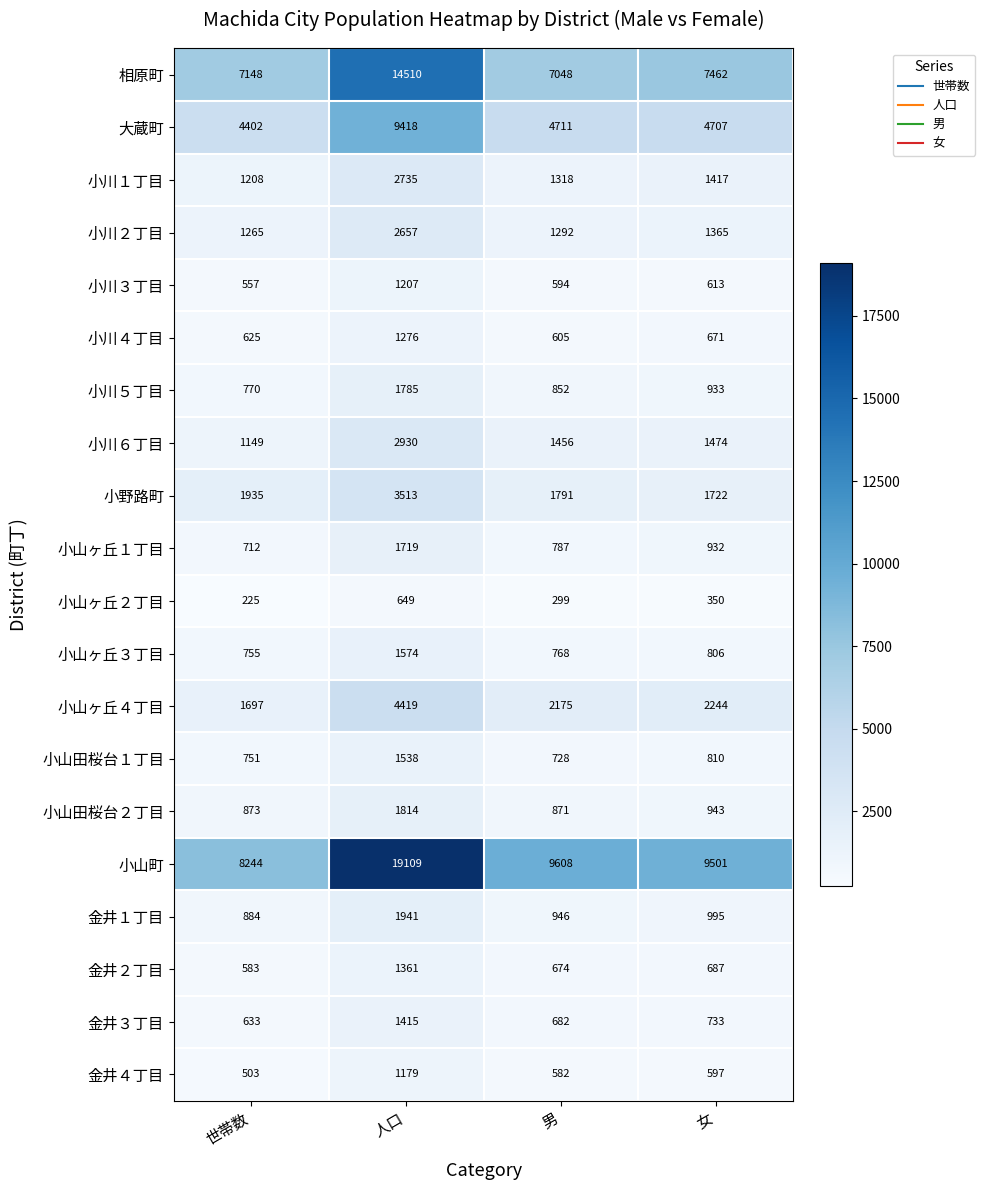

The 金井３丁目 series shows 1109 at 女. True or false?

False